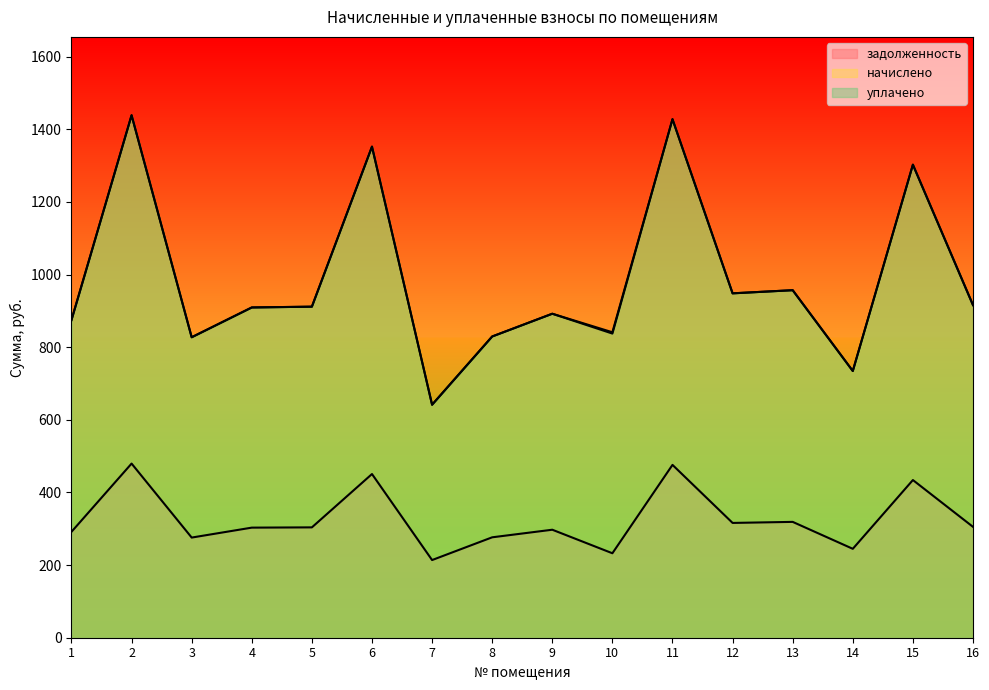

True or false: уплачено has a value of 956.9 at 13.

True